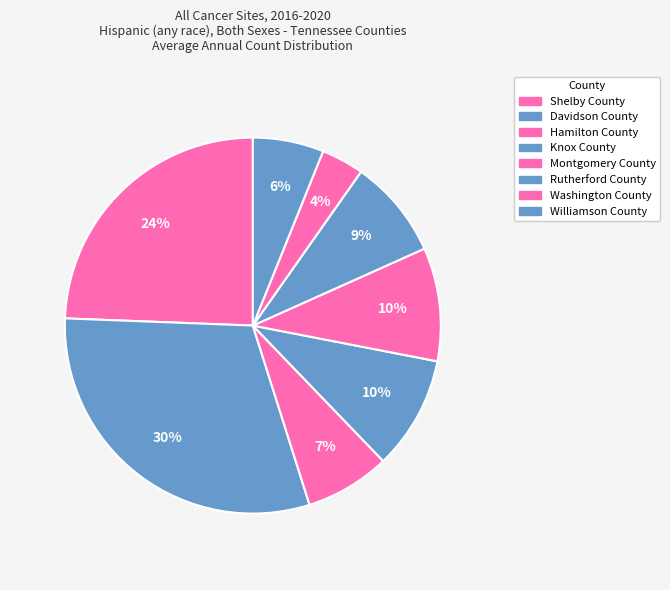

What percentage is the Hamilton County slice, to the nearest percent?

7%